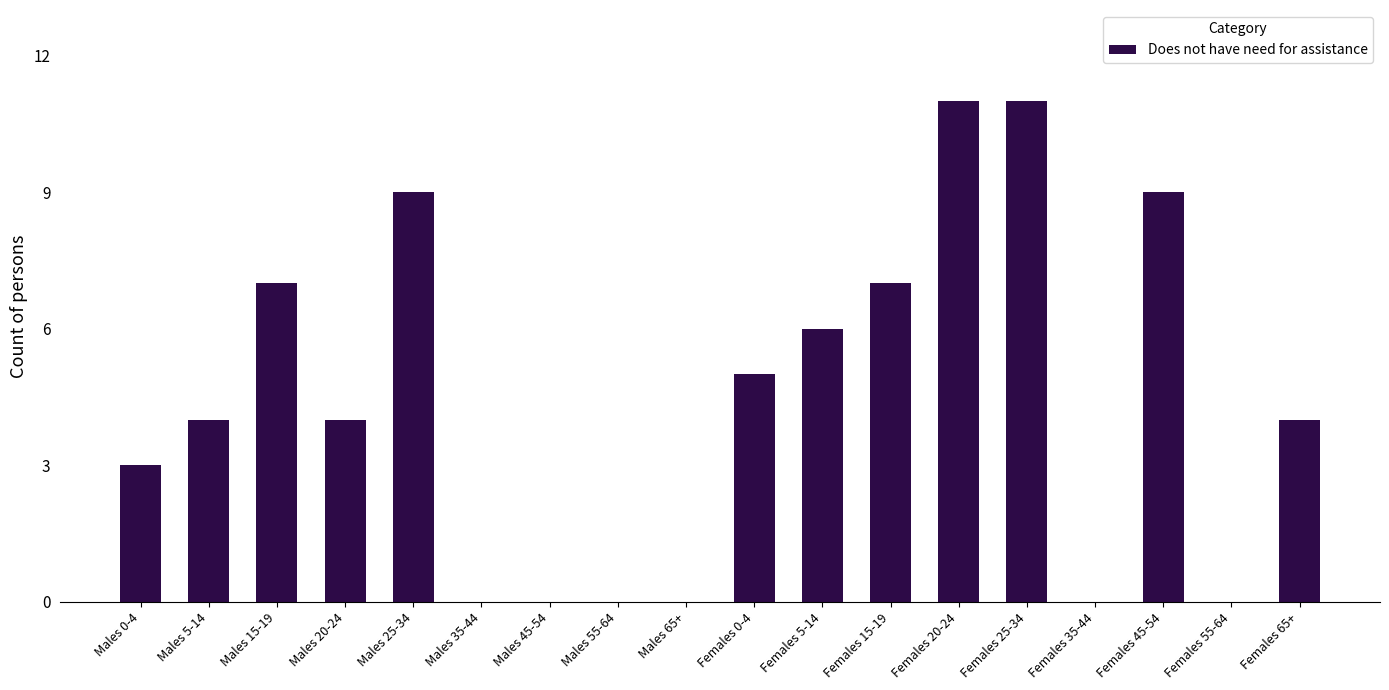

The chart shows a value of 7 at Males 5-14. True or false?

False